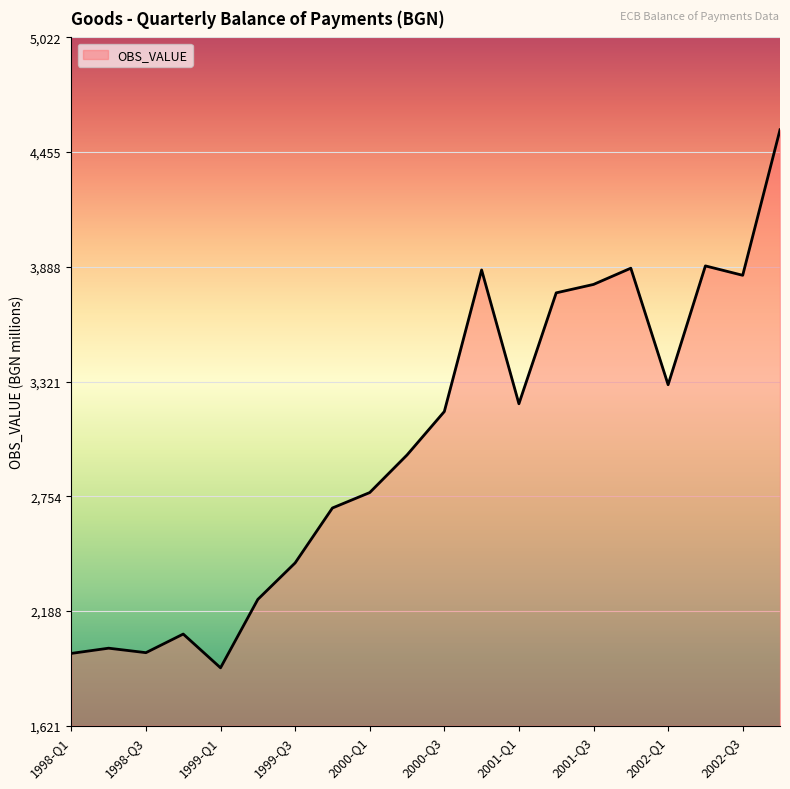

What is the difference between the maximum and minimum values?

2658.7